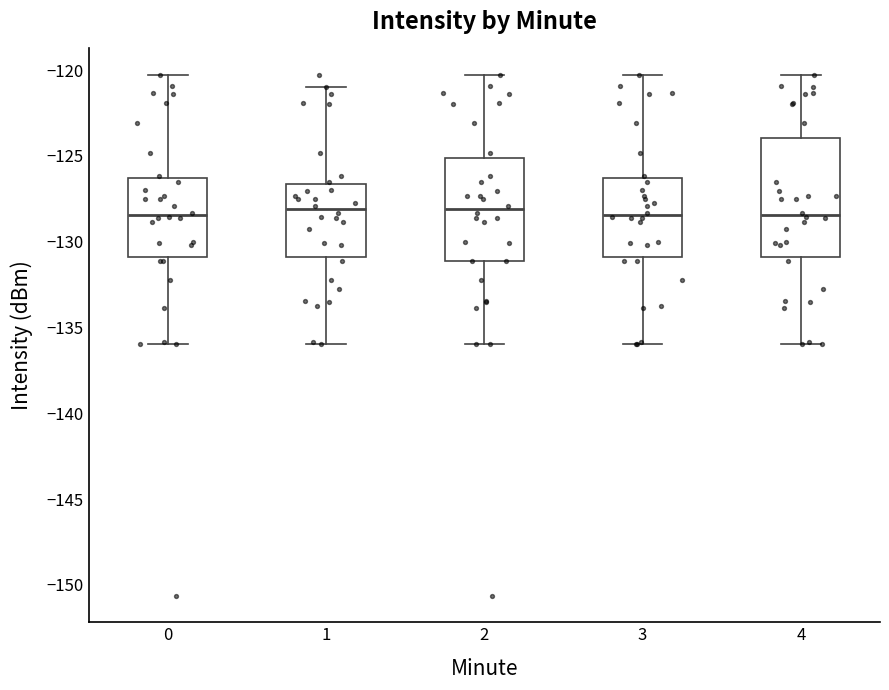

Reading left to right, read every box against the y-axis: the position of its median line, the range the box covers, and the ends of its whiskers. The values are not printed on the chart, so give them approximately, as read against the axis.

0: median -128.5, box -131.0 to -126.5, whiskers -136.0 to -120.5
1: median -128.0, box -131.0 to -126.5, whiskers -136.0 to -121.0
2: median -128.0, box -131.0 to -125.0, whiskers -136.0 to -120.5
3: median -128.5, box -131.0 to -126.5, whiskers -136.0 to -120.5
4: median -128.5, box -131.0 to -124.0, whiskers -136.0 to -120.5